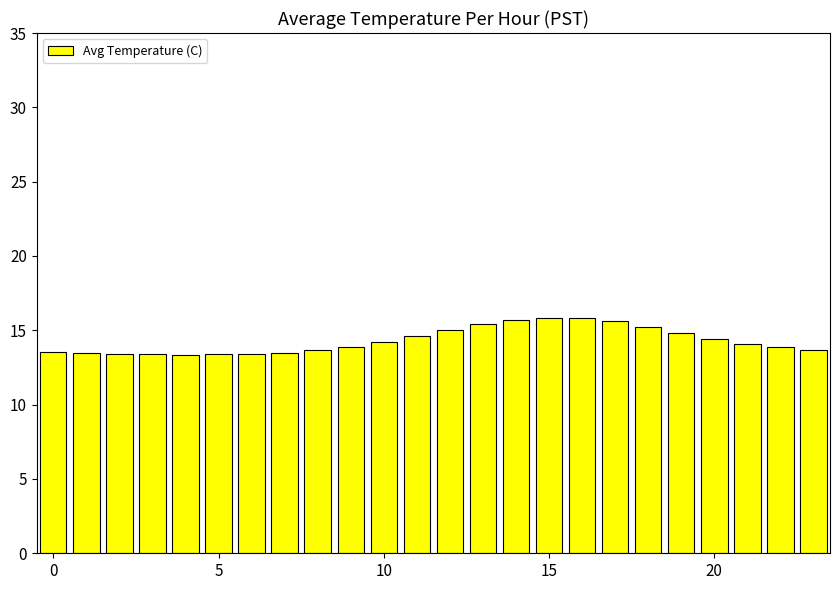

What is the difference between the maximum and minimum values?

2.5